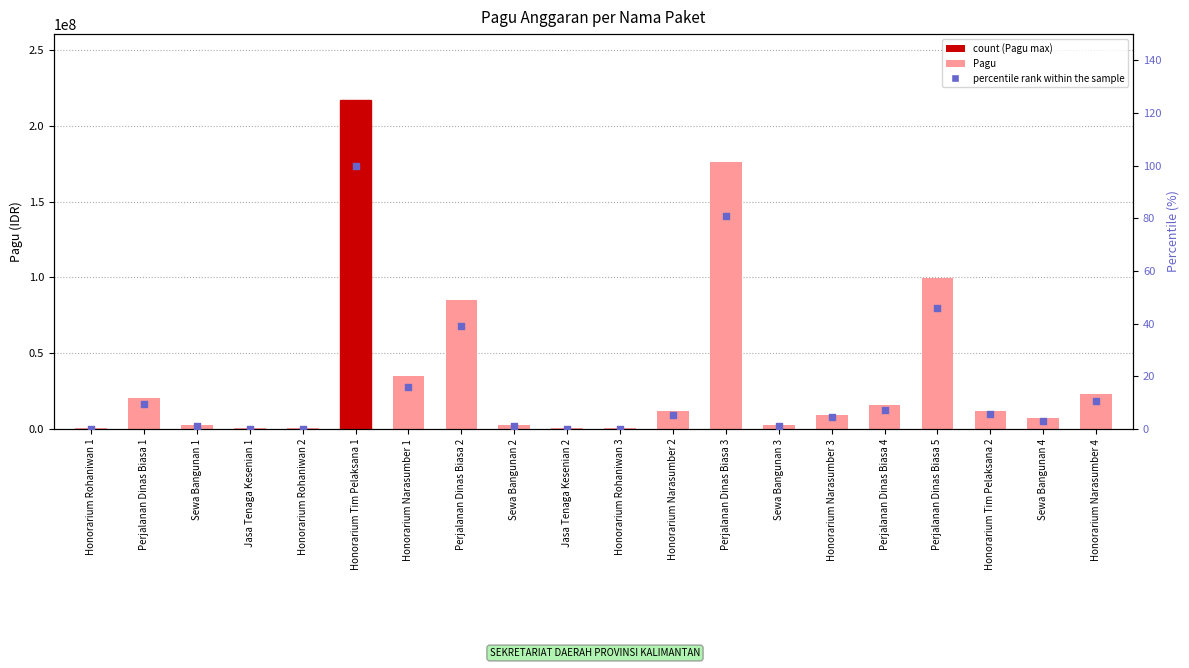

Is the value of percentile rank within the sample at Perjalanan Dinas Biasa 5 greater than the value of Pagu at Perjalanan Dinas Biasa 4?

No